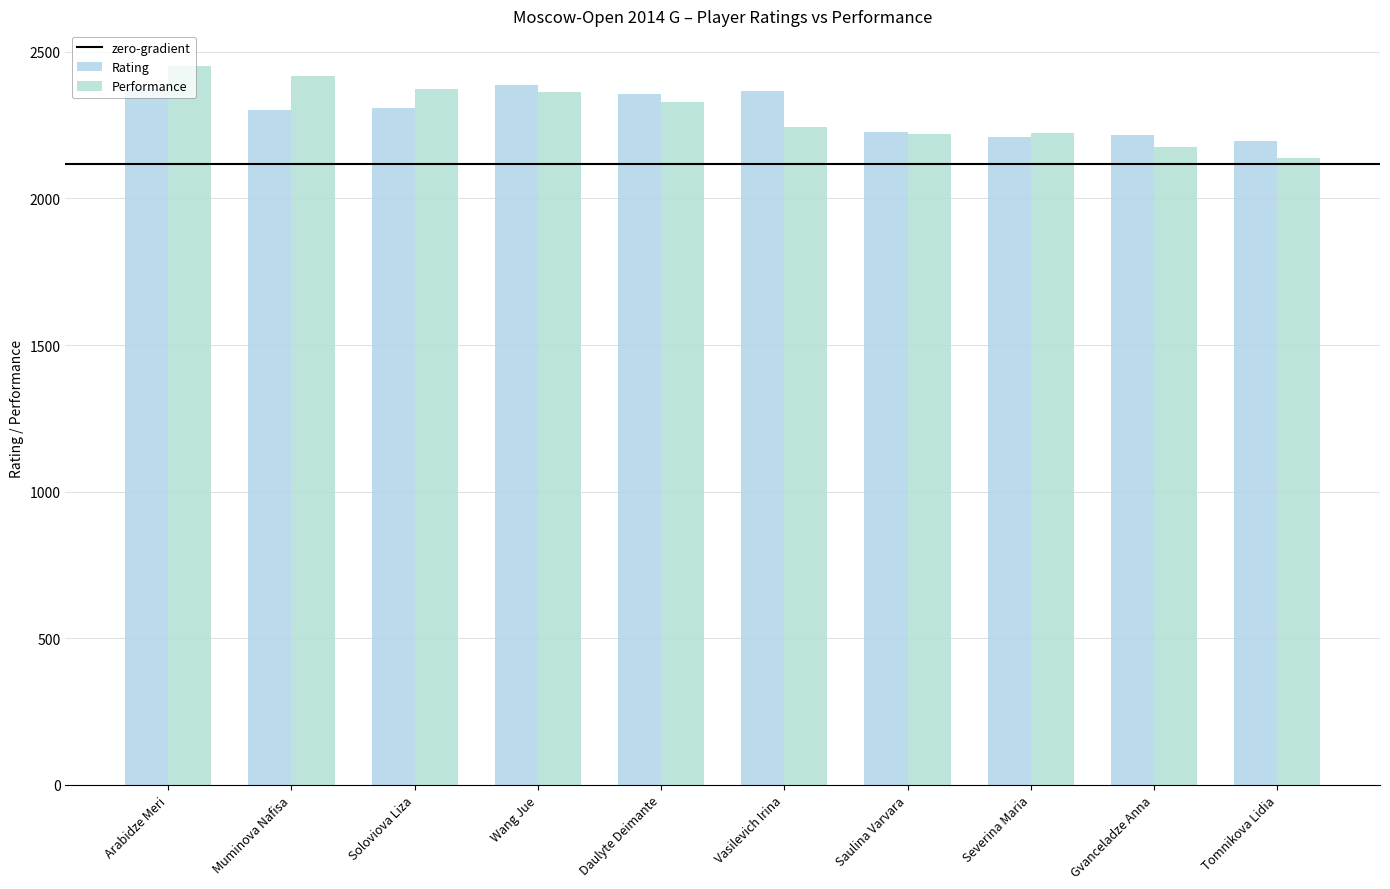

Reading right to left, list all the values displayed in this chart.

Rating: Tomnikova Lidia=2195	Gvanceladze Anna=2217	Severina Maria=2210	Saulina Varvara=2227	Vasilevich Irina=2365	Daulyte Deimante=2355	Wang Jue=2386	Soloviova Liza=2308	Muminova Nafisa=2301	Arabidze Meri=2374
Performance: Tomnikova Lidia=2139	Gvanceladze Anna=2177	Severina Maria=2223	Saulina Varvara=2221	Vasilevich Irina=2243	Daulyte Deimante=2330	Wang Jue=2364	Soloviova Liza=2372	Muminova Nafisa=2418	Arabidze Meri=2451